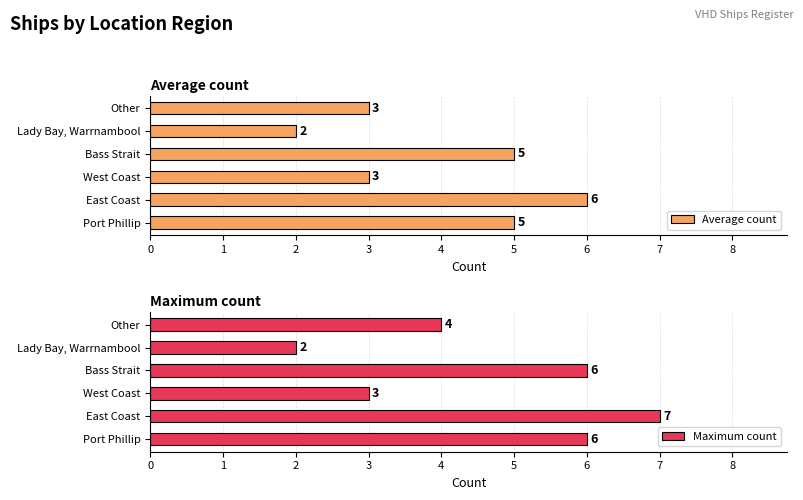

Does the chart contain stacked bars?

No